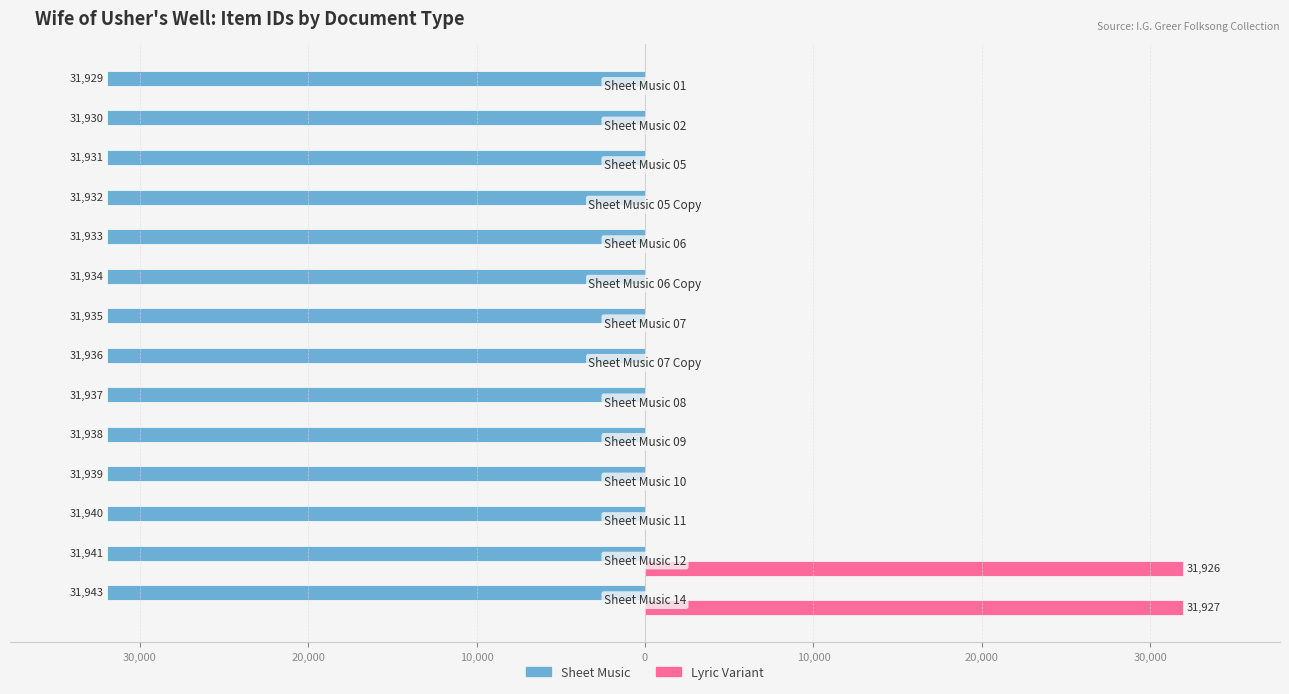

What are all the series names shown in the legend?

Sheet Music, Lyric Variant